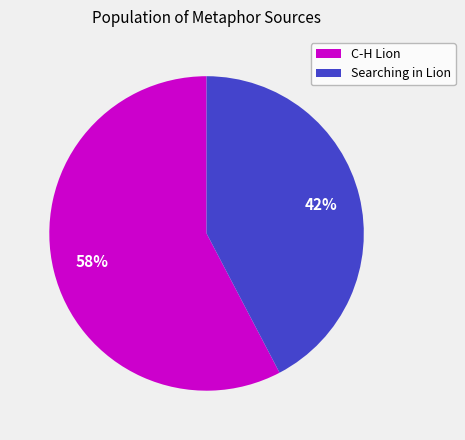

To the nearest percent, what is the combined percentage of C-H Lion and Searching in Lion?

100%